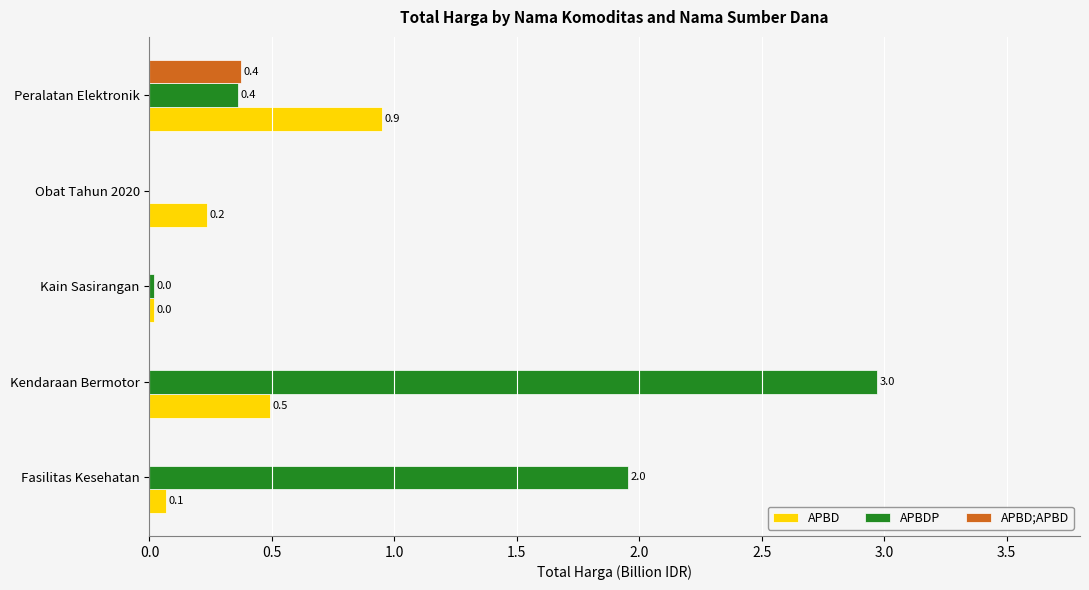

The value of APBD;APBD at Obat Tahun 2020 is 0.2. True or false?

False